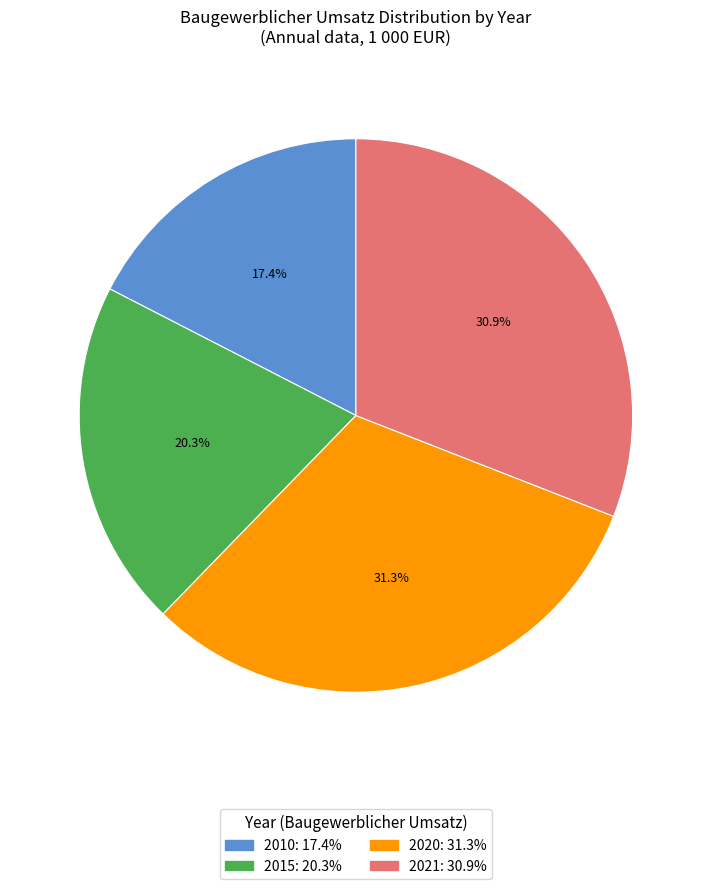

The 2021 slice represents 45% of the pie. True or false?

False